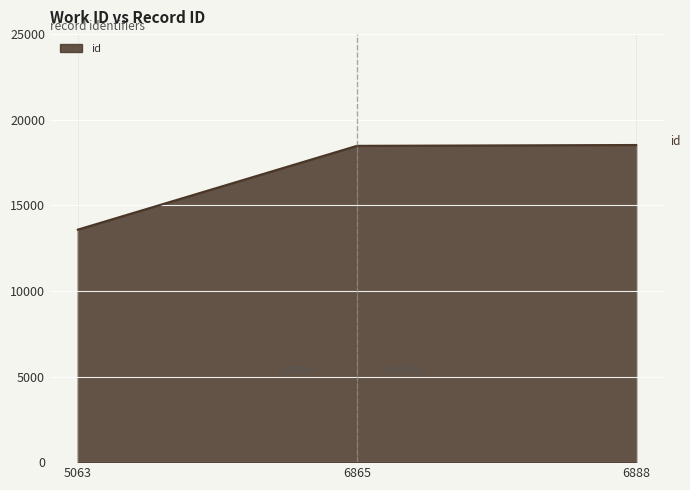

What is the ratio of the value at 6888 to the value at 5063?

1.4